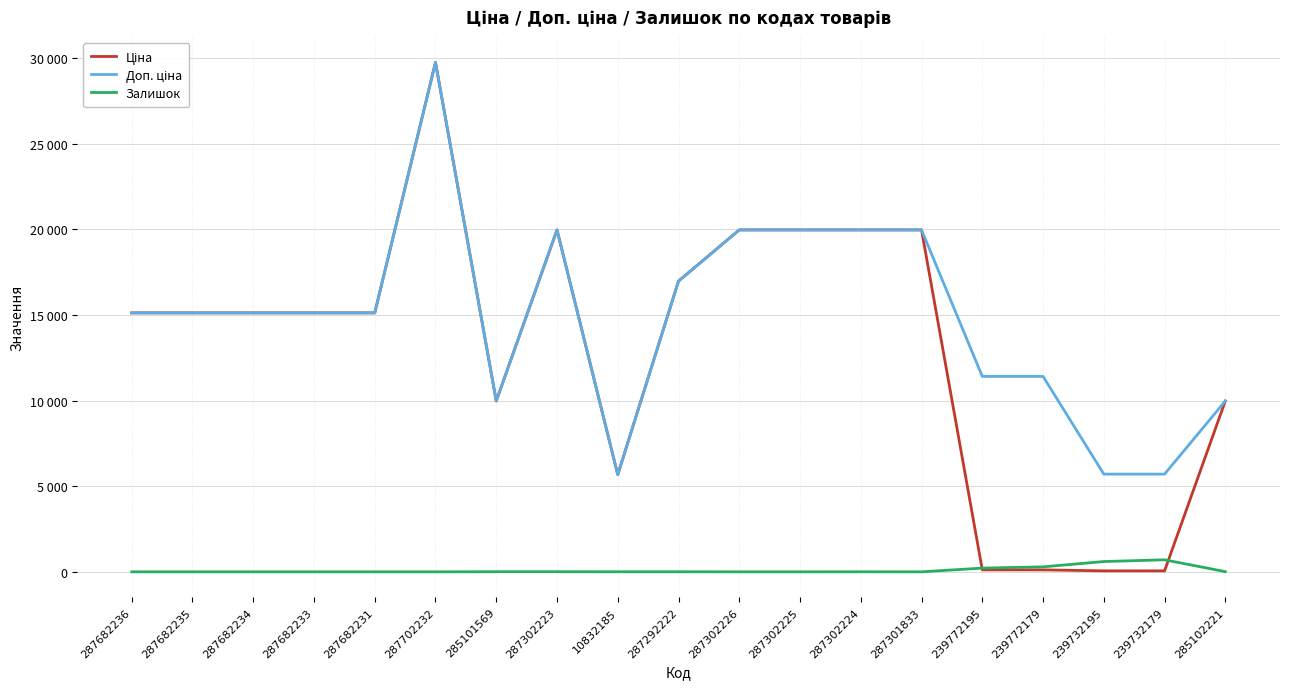

Which category has the lowest value across all series?

287682236